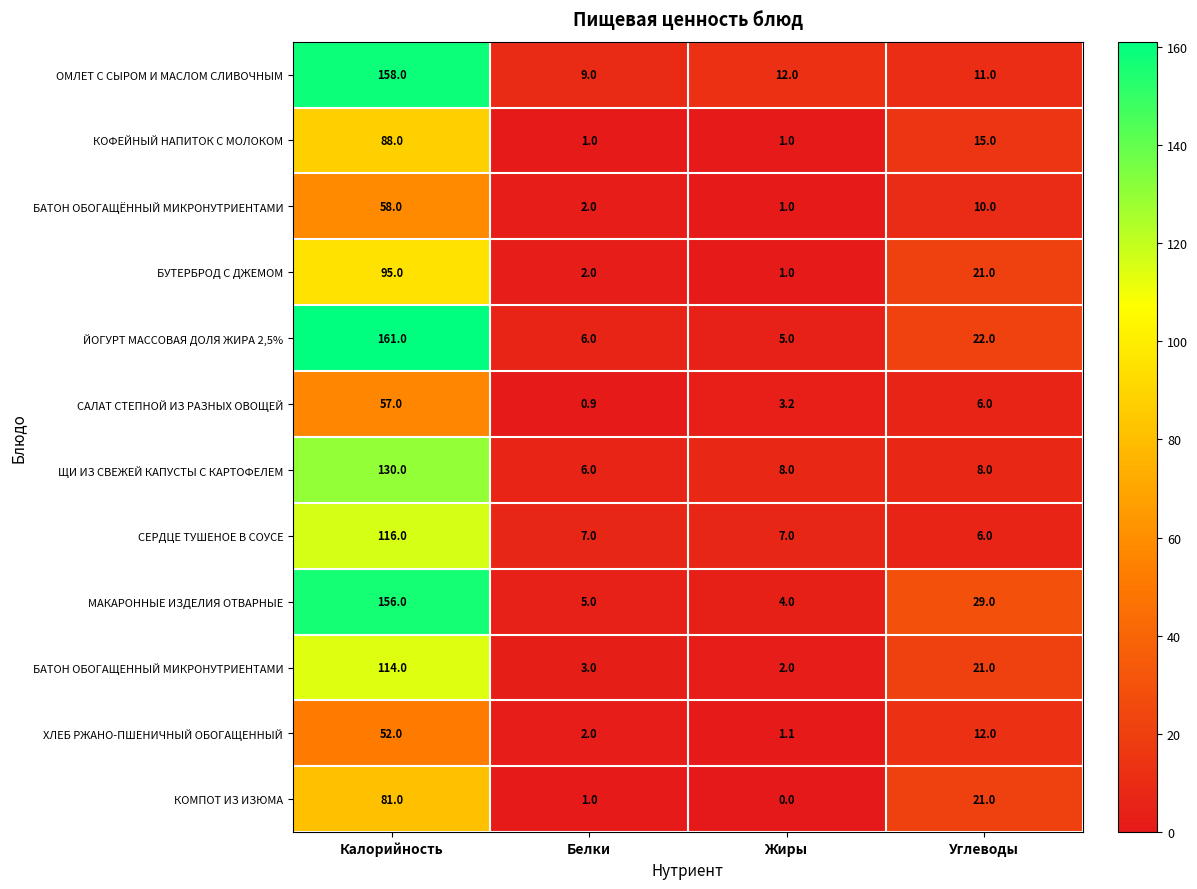

What is the average value of the ЩИ ИЗ СВЕЖЕЙ КАПУСТЫ С КАРТОФЕЛЕМ series?

38.0